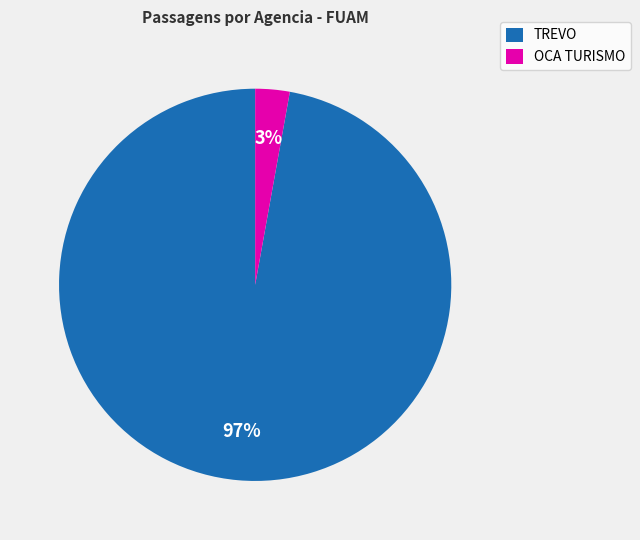

Is there a majority slice in this chart?

Yes